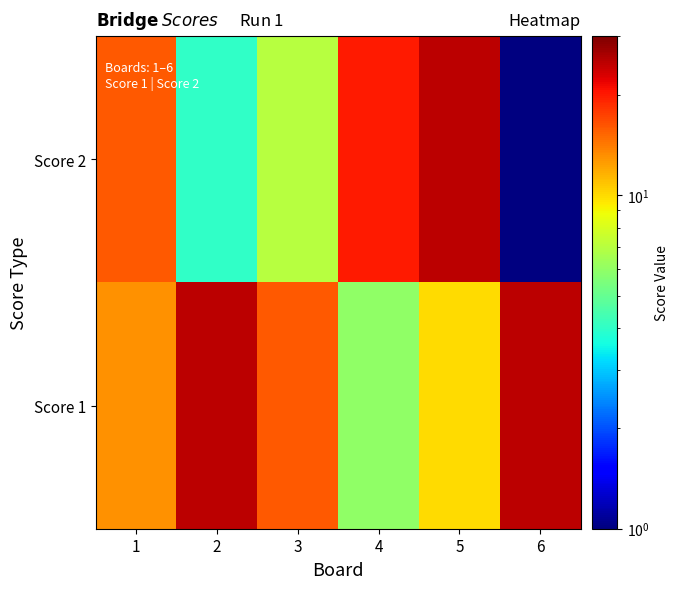

Between 5 and 1, which is larger?

1